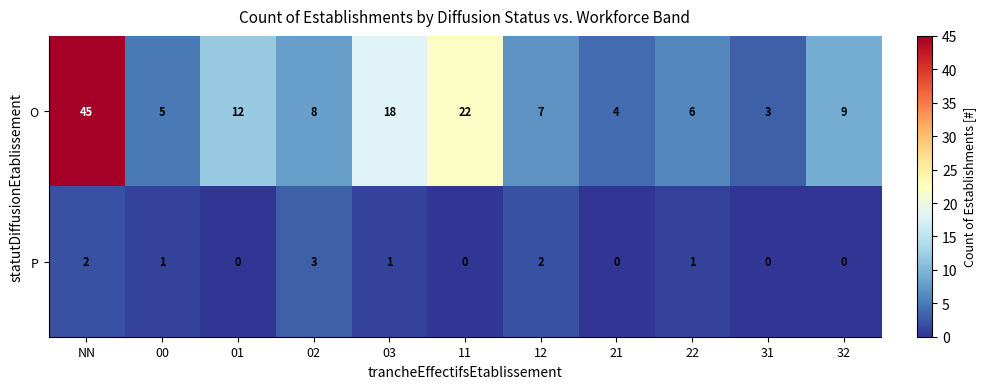

How many P values are between 0 and 2?

10